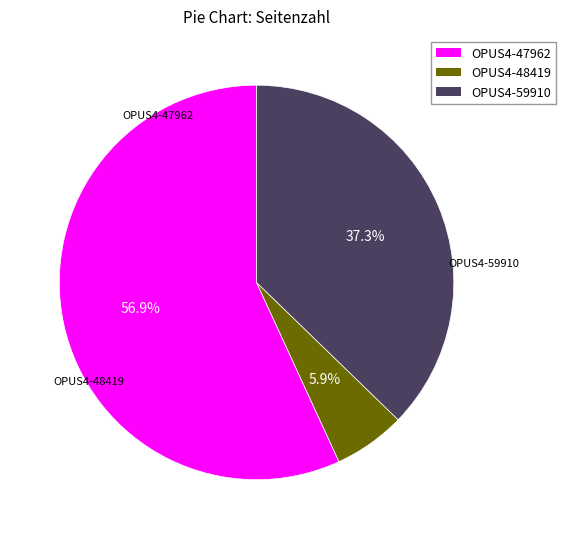

How many segments does this pie chart have?

3